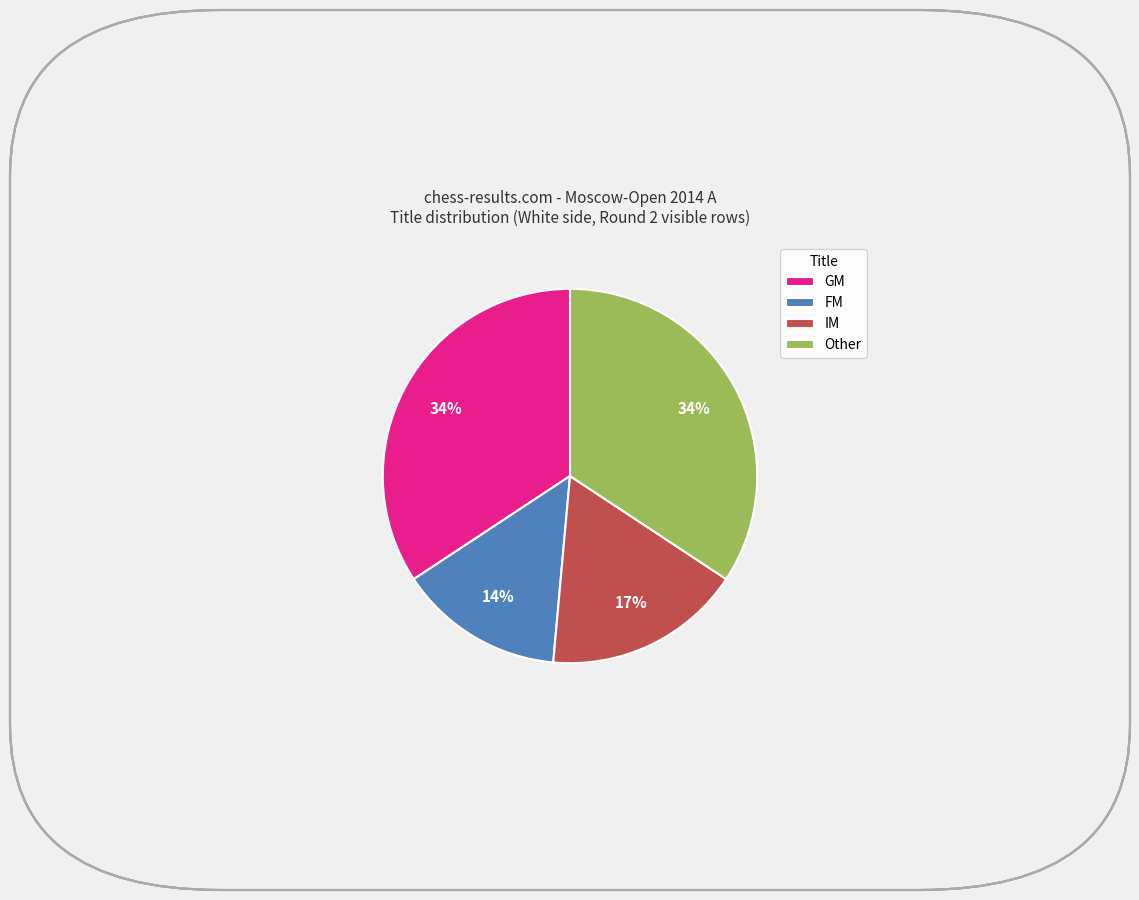

Which category has the smallest portion of the pie?

FM